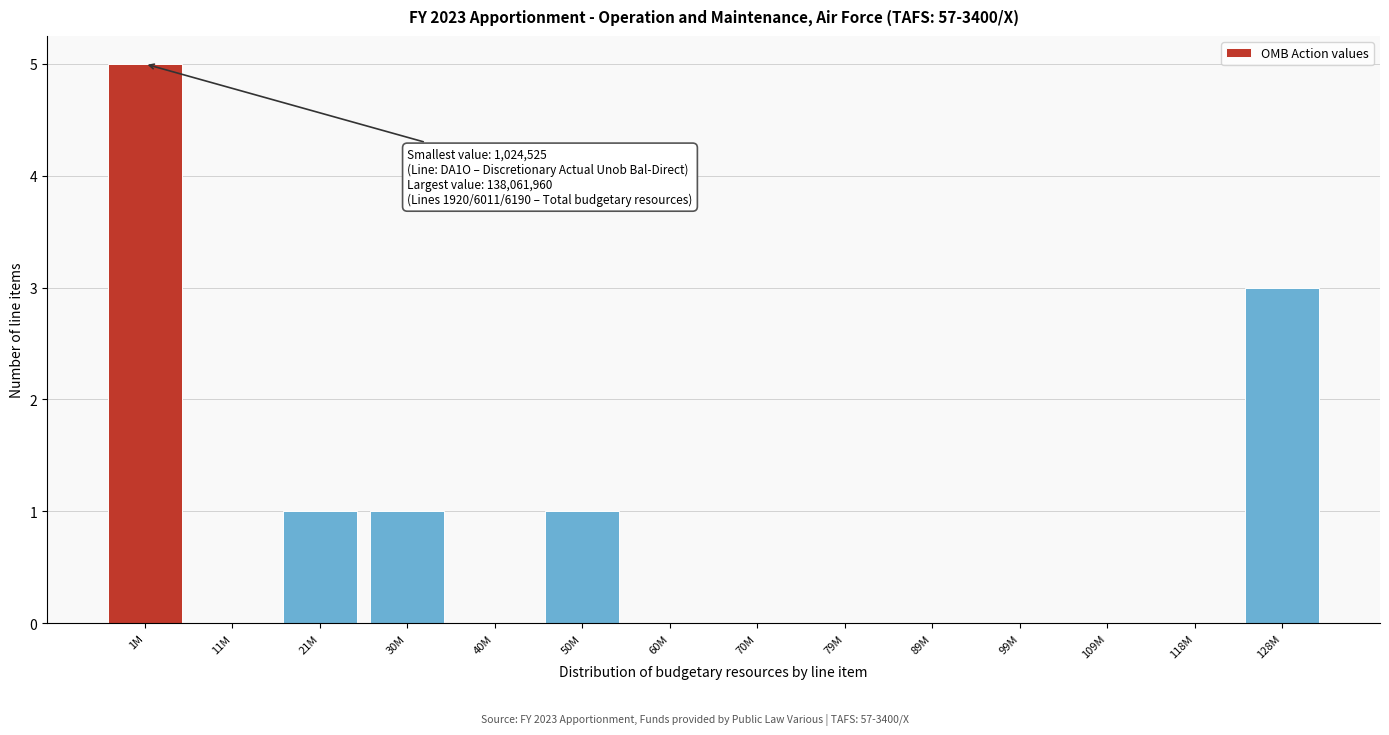

Reading right to left, what are all the values shown in this chart?

128M=3	118M=0	109M=0	99M=0	89M=0	79M=0	70M=0	60M=0	50M=1	40M=0	30M=1	21M=1	11M=0	1M=5